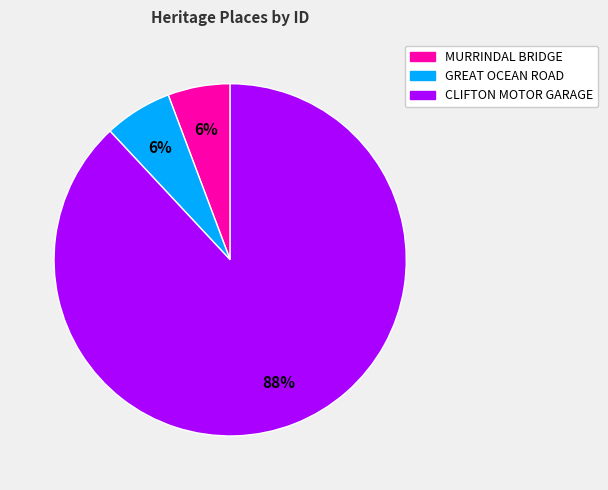

Is there any slice that represents more than half of the pie?

Yes